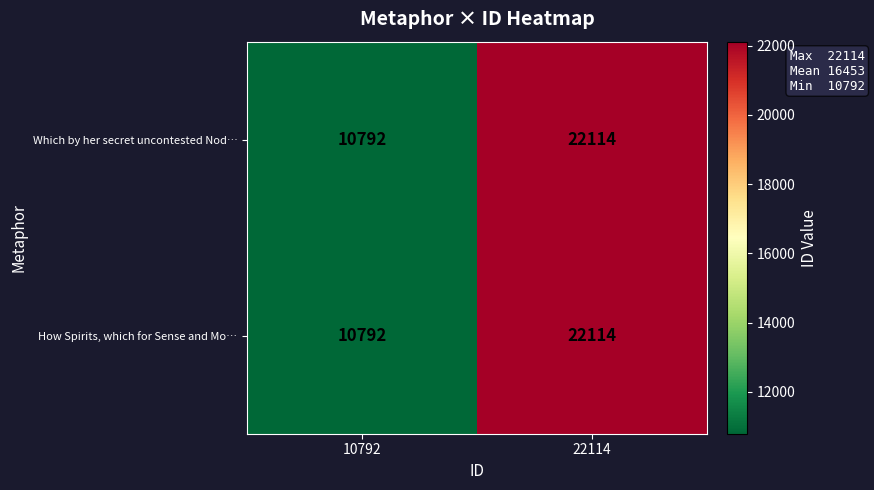

Rank the categories by How Spirits, which for Sense and Mo… value from highest to lowest.

22114, 10792